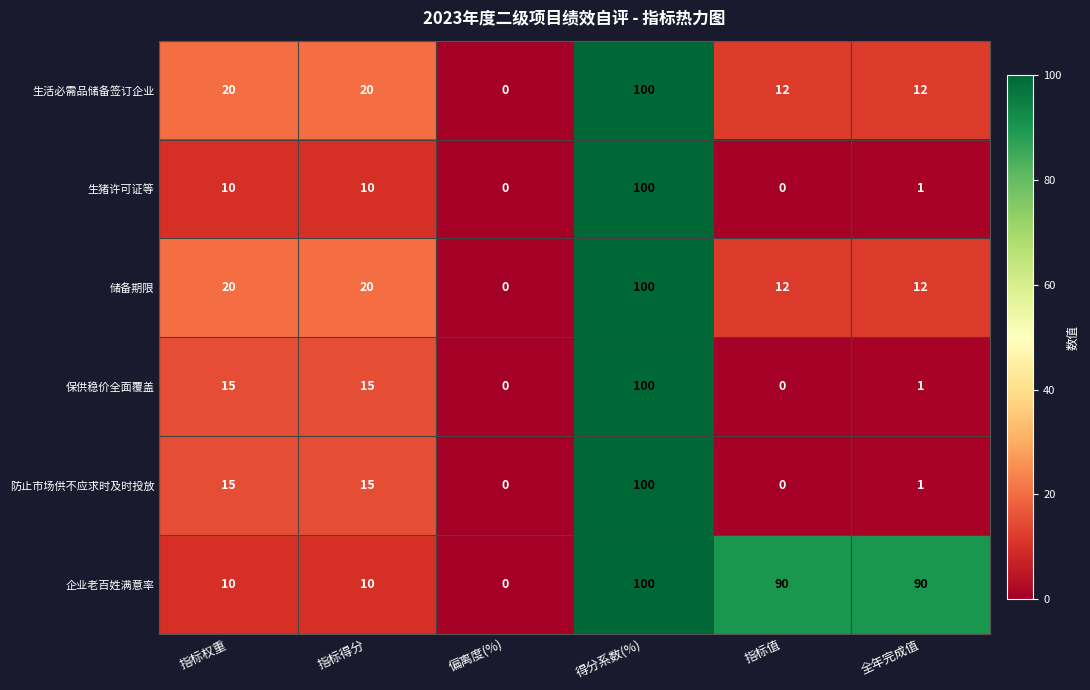

What is the total value across all series at 全年完成值?

117